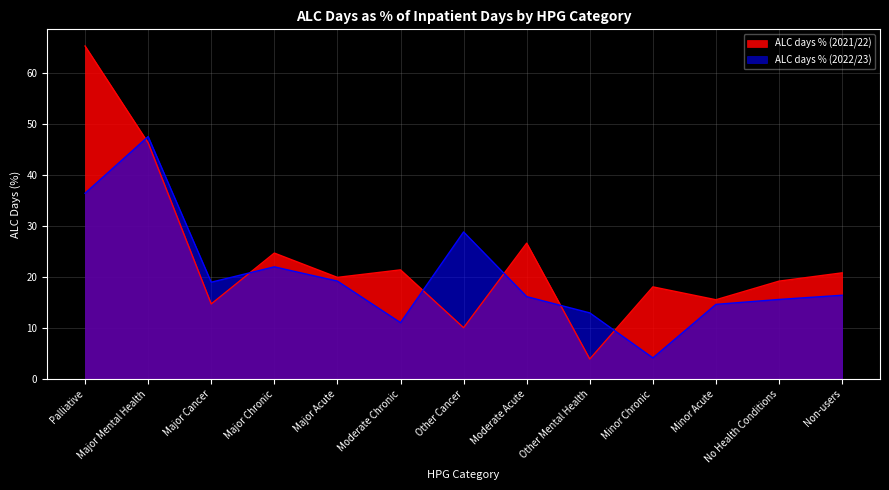

How many categories are shown in the chart?

13